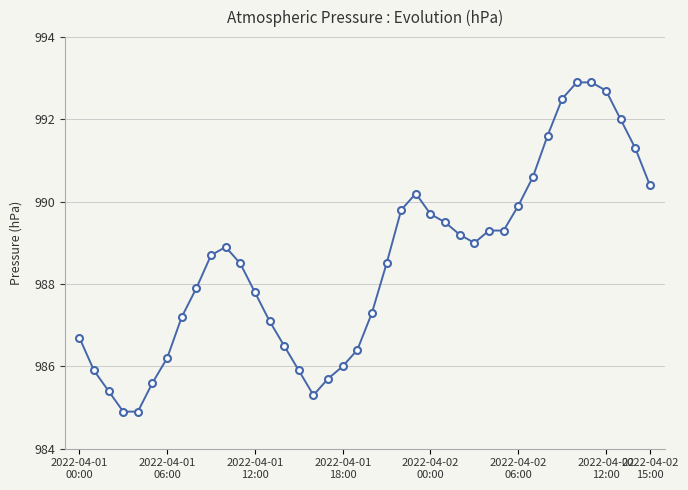

What is the value of the 28th point from the left?

989.0